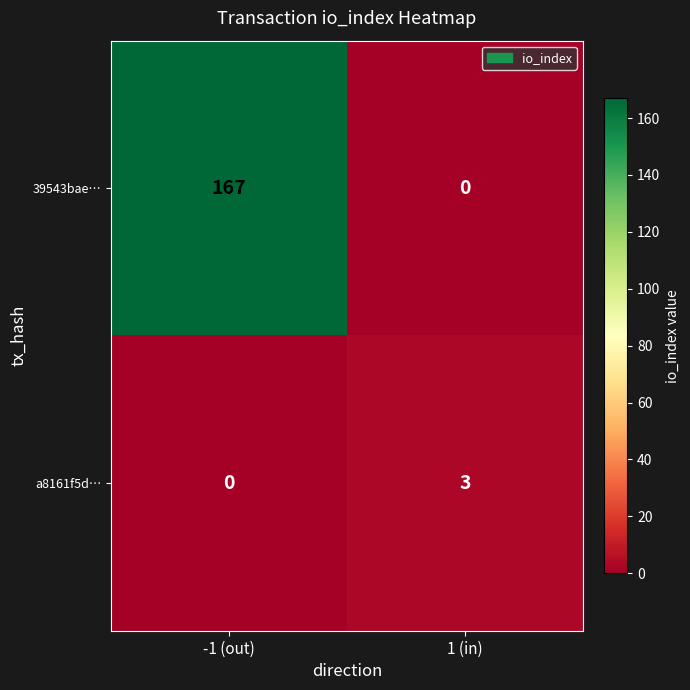

Rank the series at 1 (in) from lowest to highest value.

39543bae…, a8161f5d…